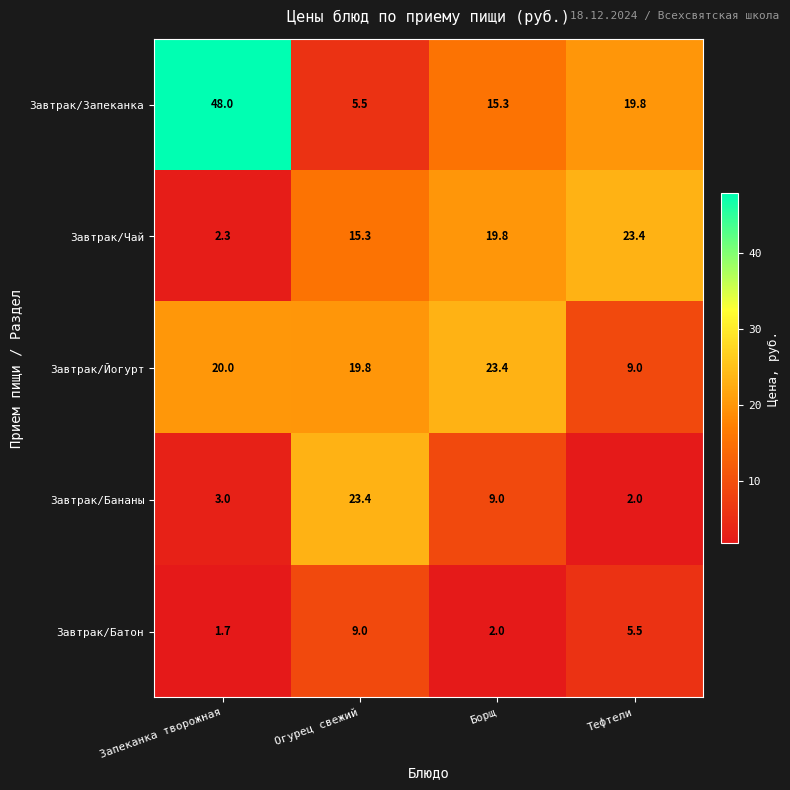

Is it true that Завтрак/Батон equals 1.1 at Запеканка творожная?

False